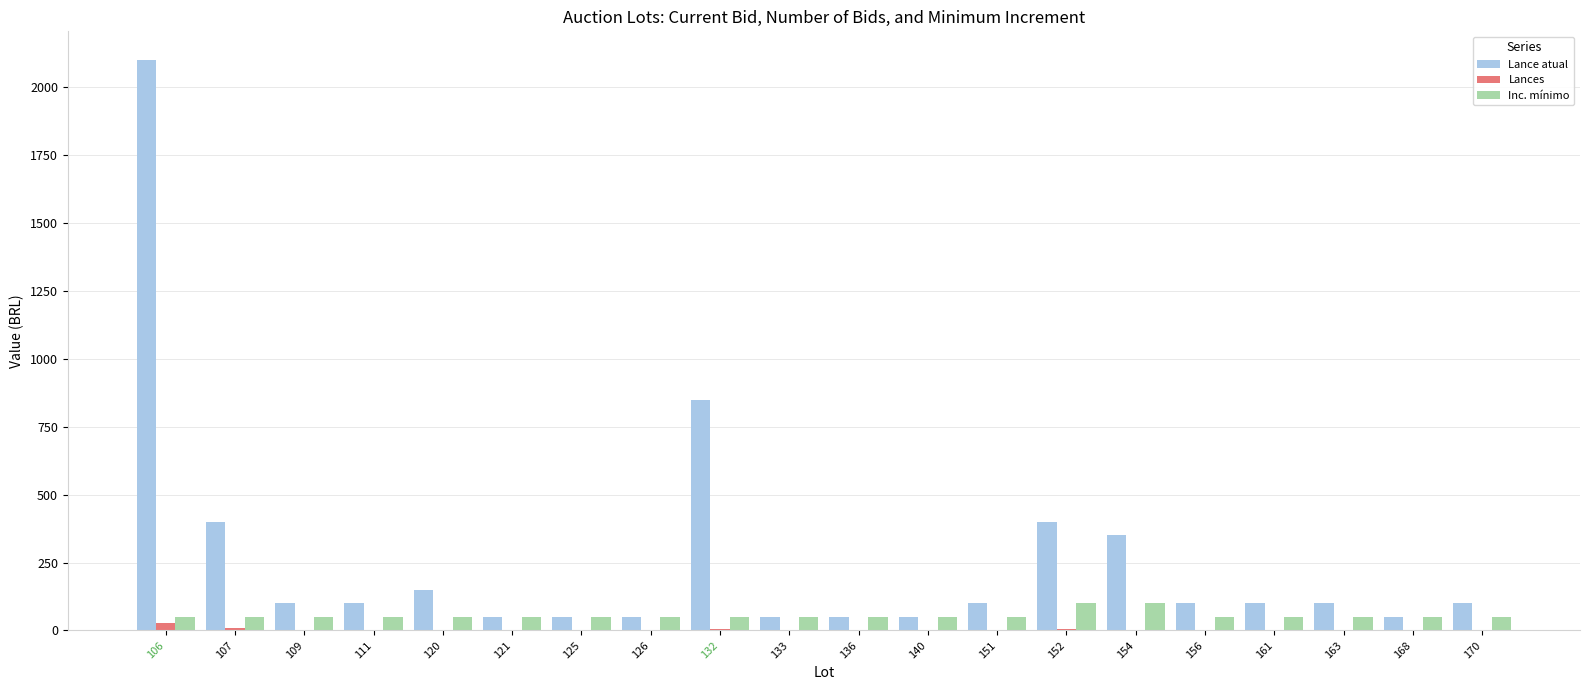

The Inc. mínimo series shows 50 at 121. True or false?

True